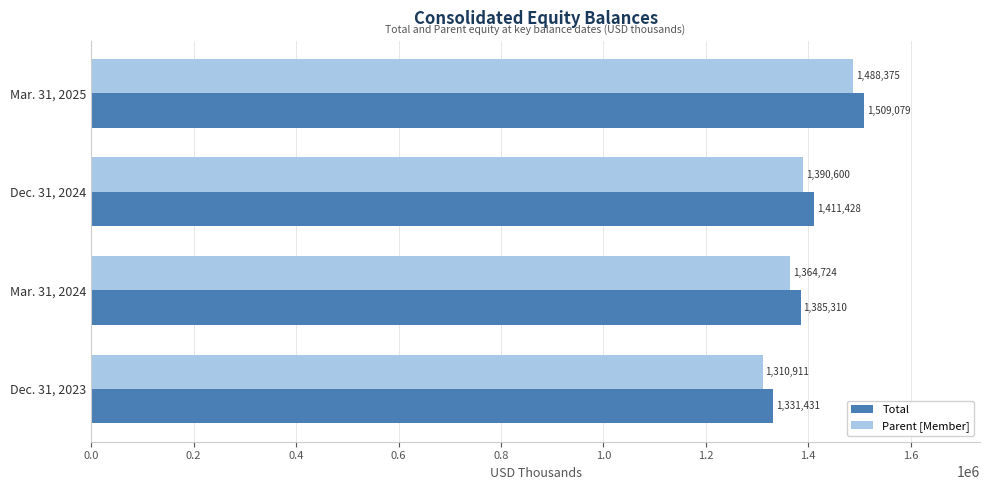

At which label does Parent [Member] reach its peak?

Mar. 31, 2025